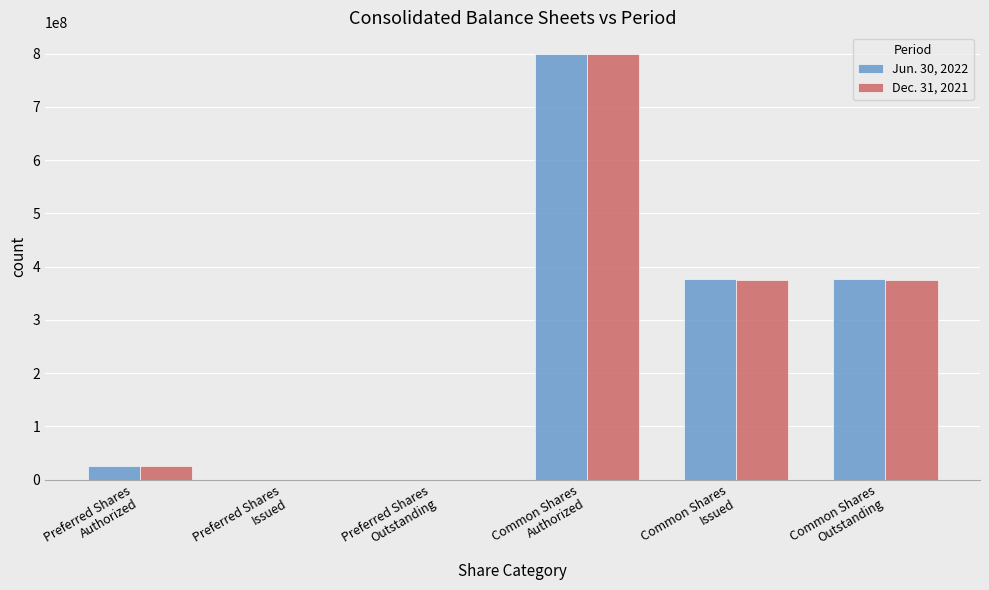

Count the number of data series in this chart.

2